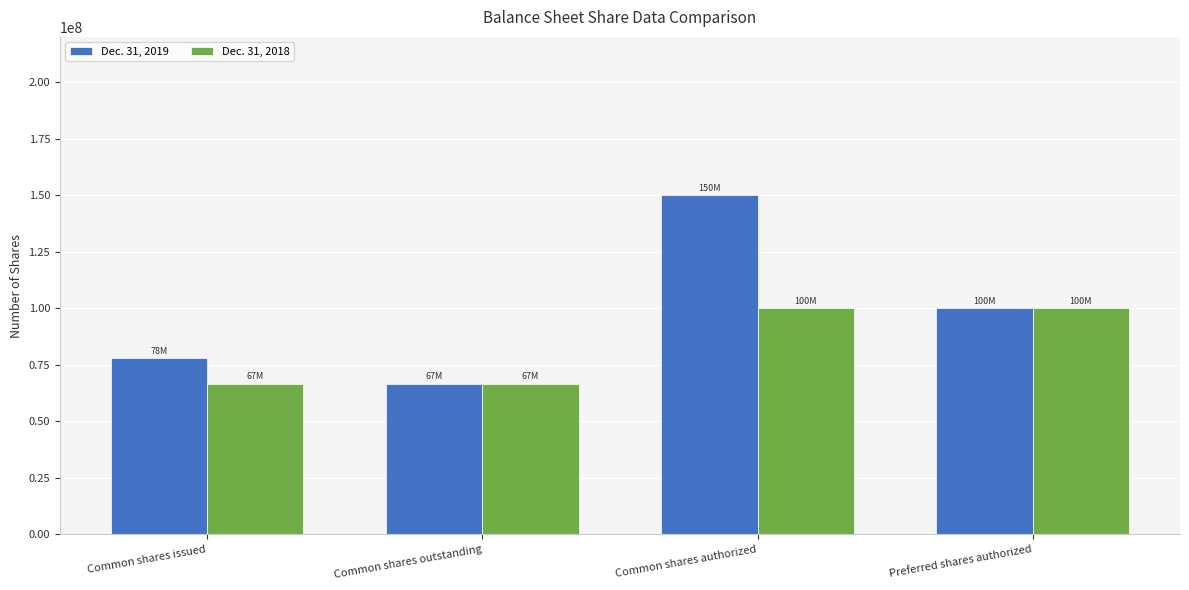

Reading right to left, extract all data points from this chart.

Dec. 31, 2019: 100000000	150000000	66618000	77925000
Dec. 31, 2018: 100000000	100000000	66618000	66618000